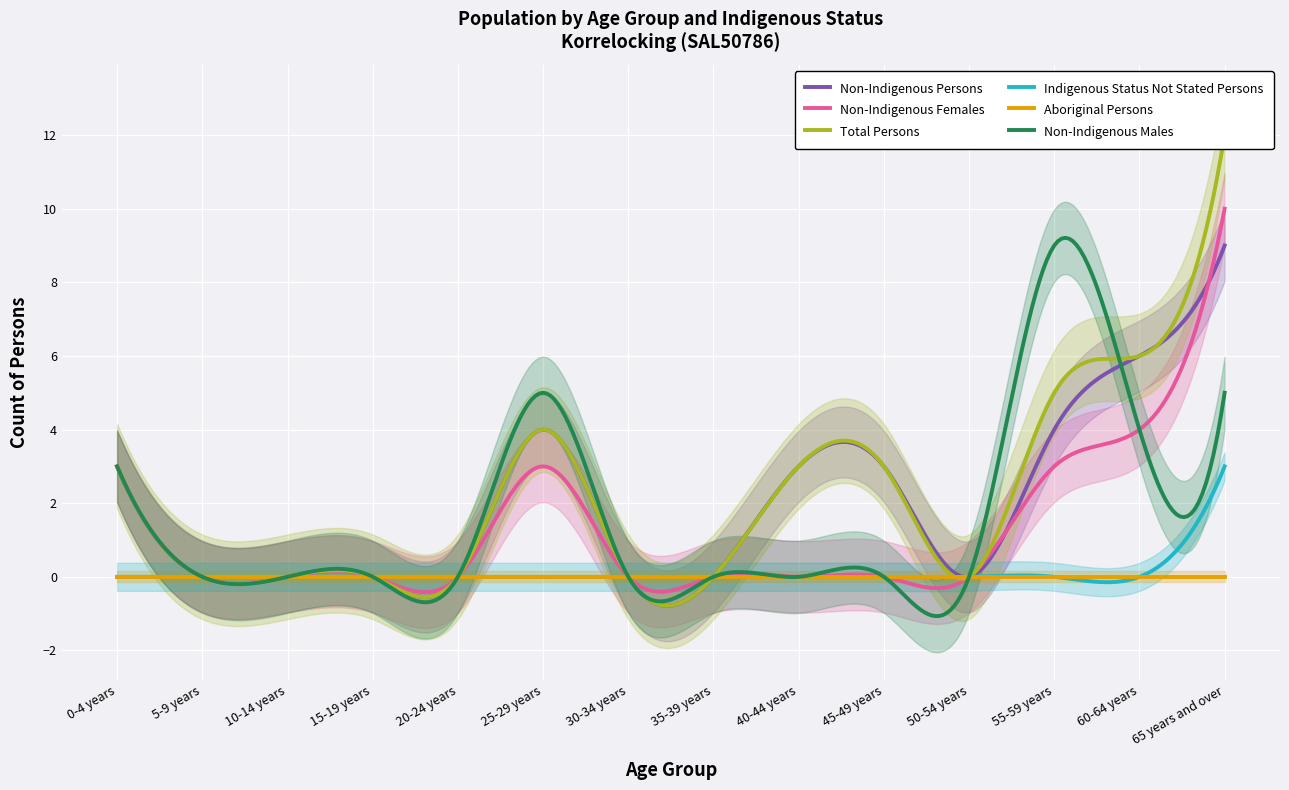

How many categories are shown in the chart?

14